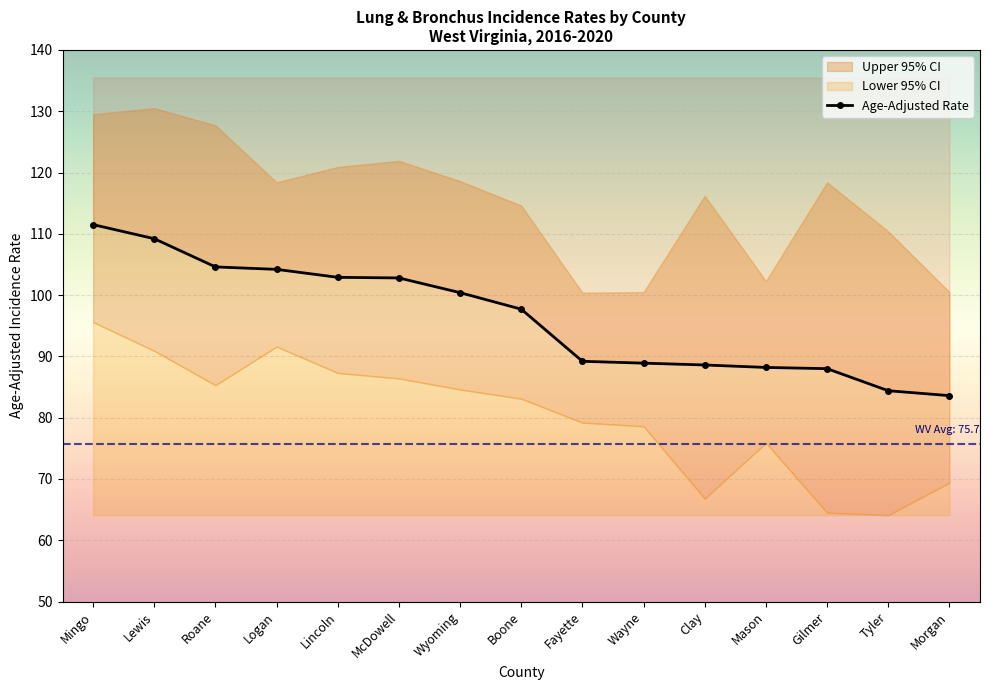

What is the difference between the maximum and second lowest values in the Age-Adjusted Rate series?

27.1